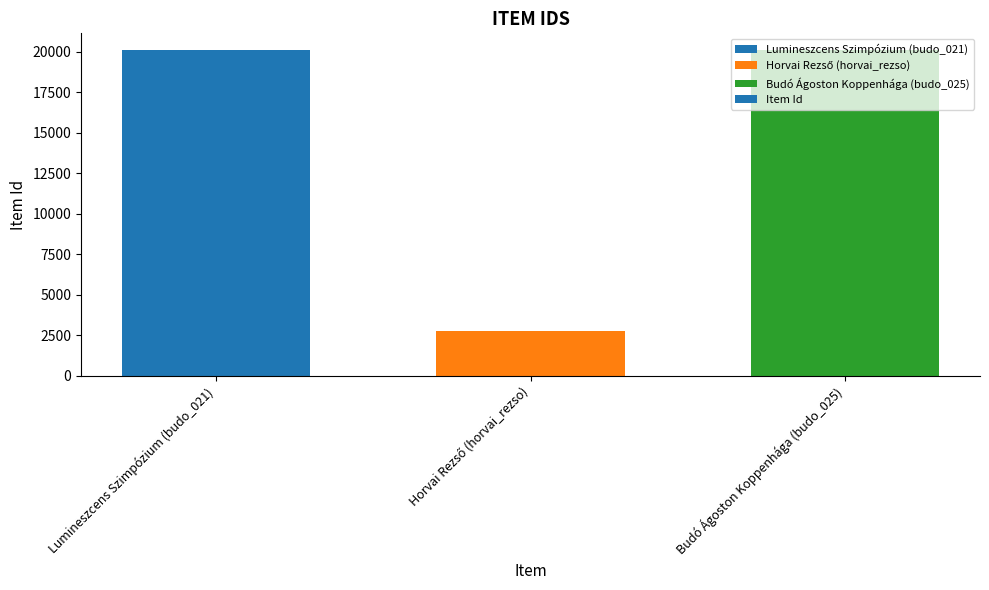

True or false: the data shows 20125 at Lumineszcens Szimpózium (budo_021).

True